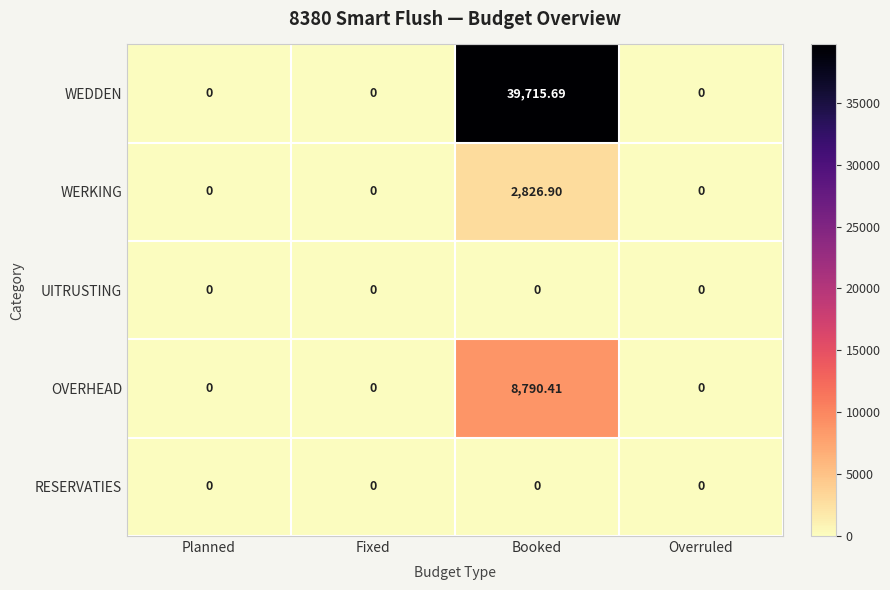

Which series has the largest total across all categories?

WEDDEN